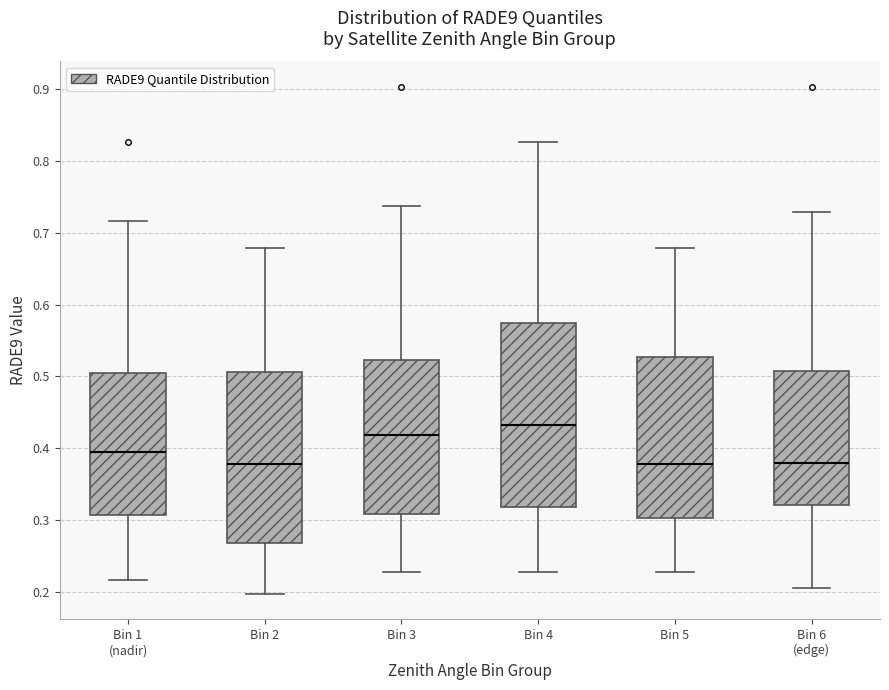

Where does the median line of the box for Bin 1 (nadir) sit on the y-axis? The values are not printed on the chart, so give them approximately, as read against the axis.

0.40